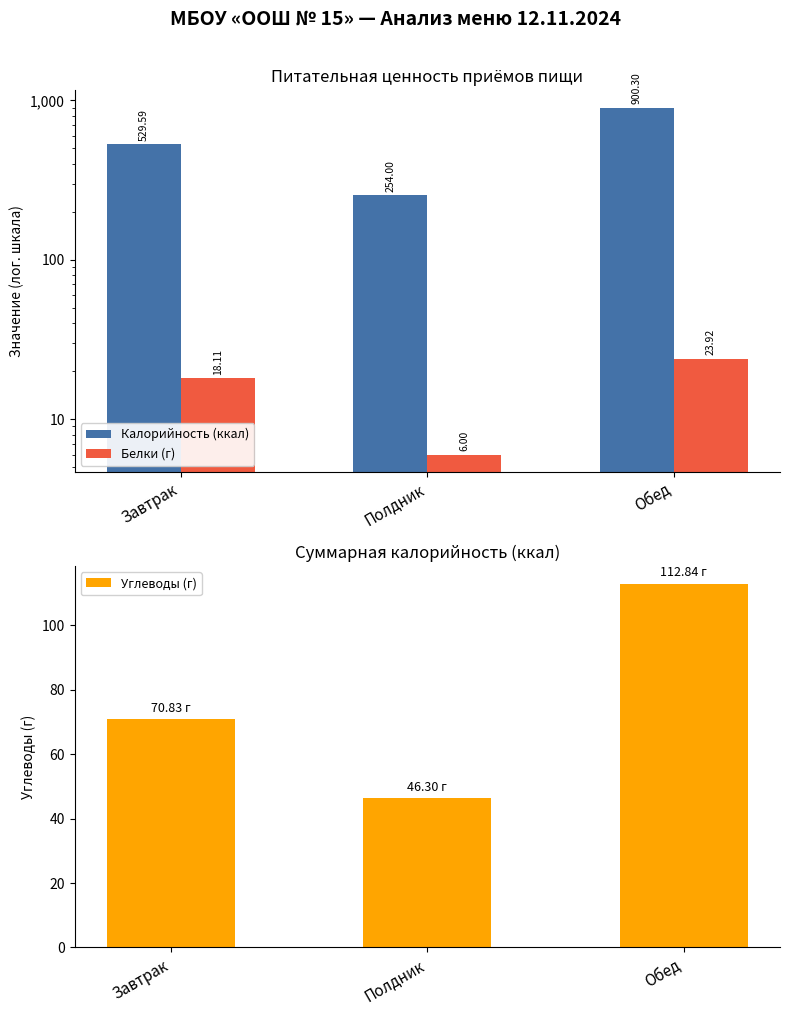

What is the sum of the Калорийность (ккал) values at Обед and Полдник?

1154.3